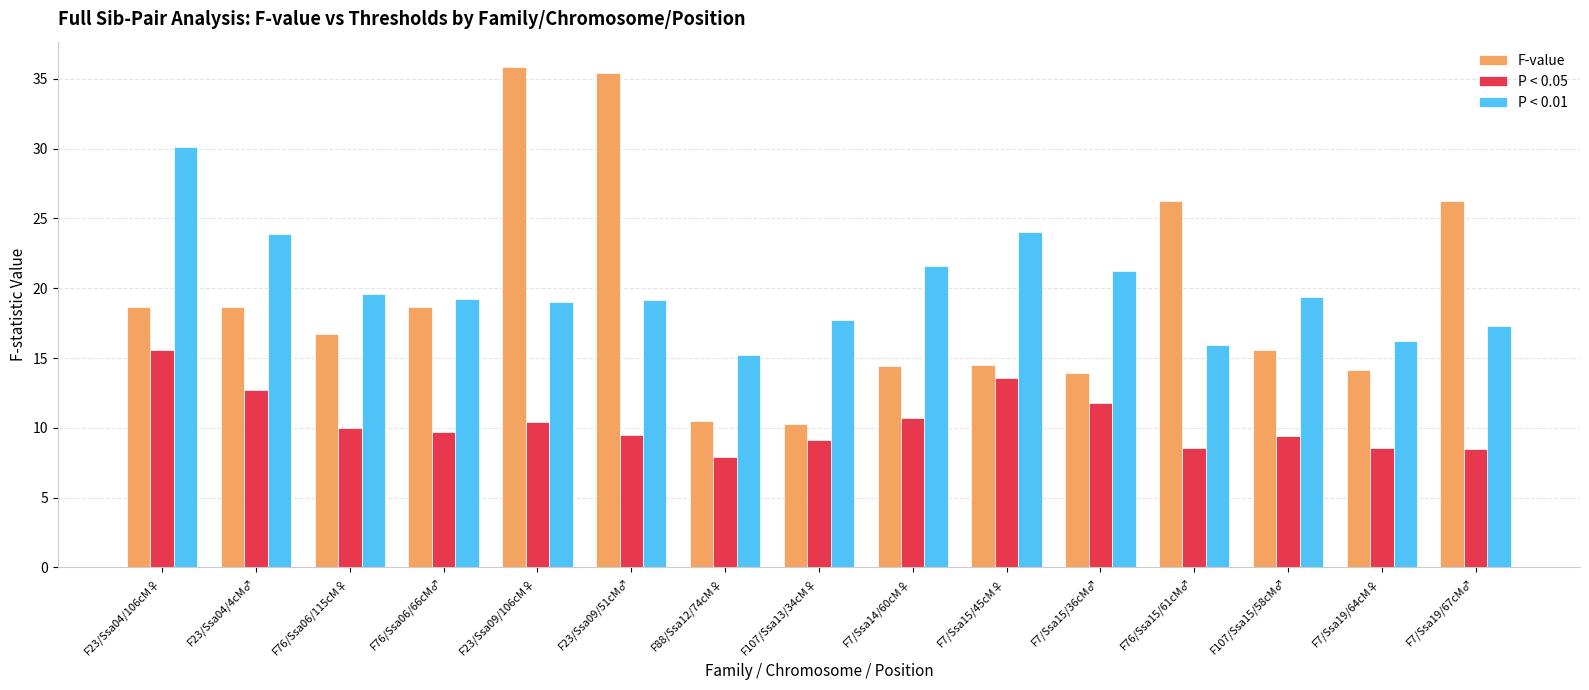

Rank the series by their maximum value, from lowest to highest.

P < 0.05, P < 0.01, F-value